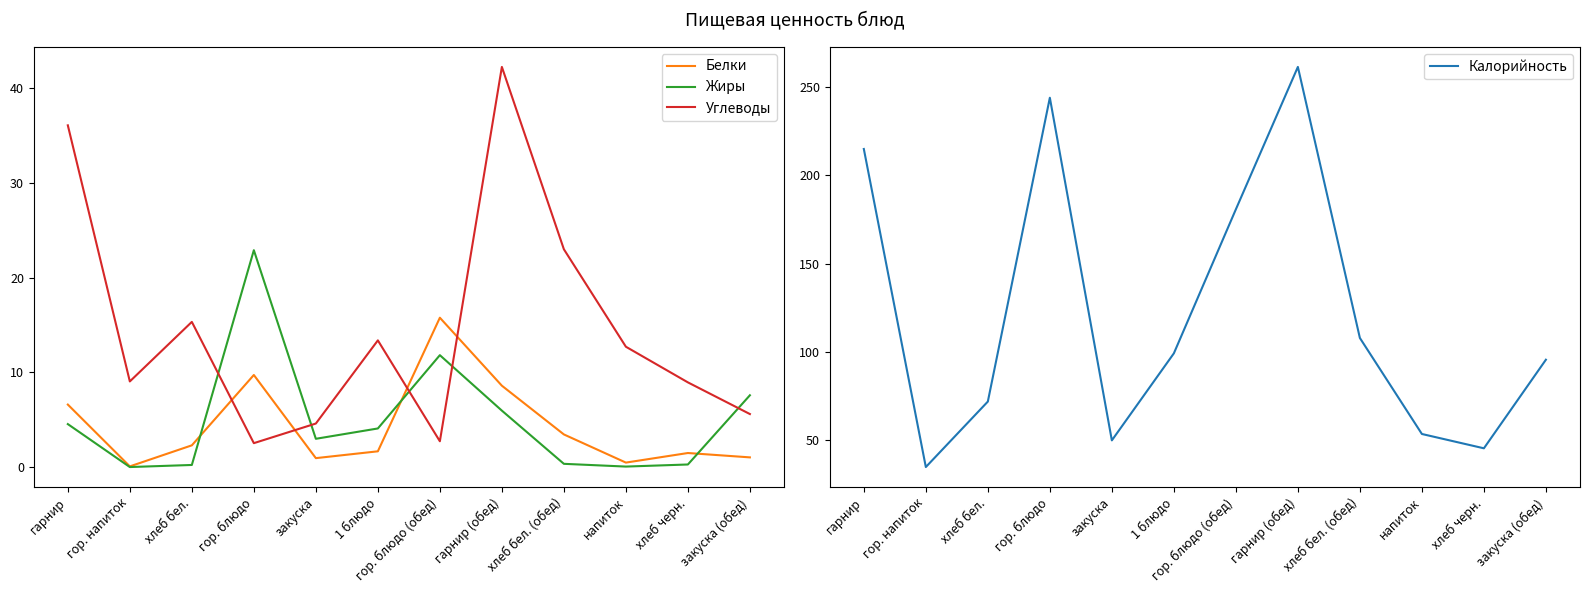

In Жиры, how many points are lower than both neighbors (excluding endpoints)?

3